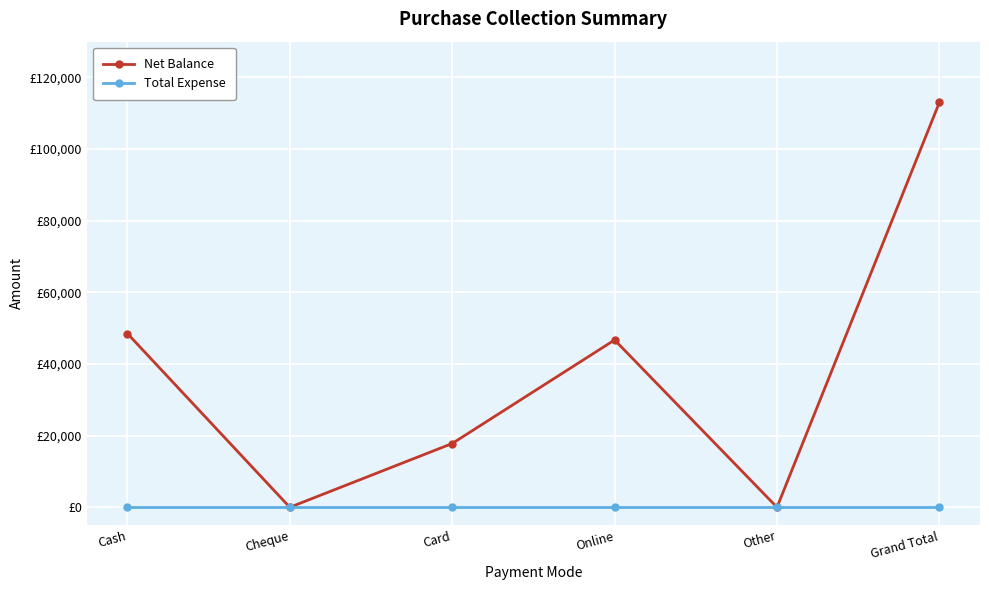

Is this an area chart (filled region under the line)?

No